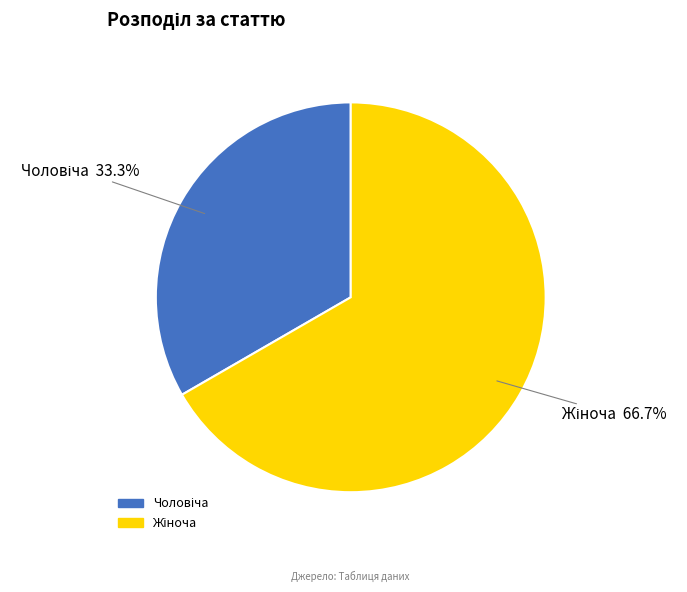

Does any single category account for the majority?

Yes